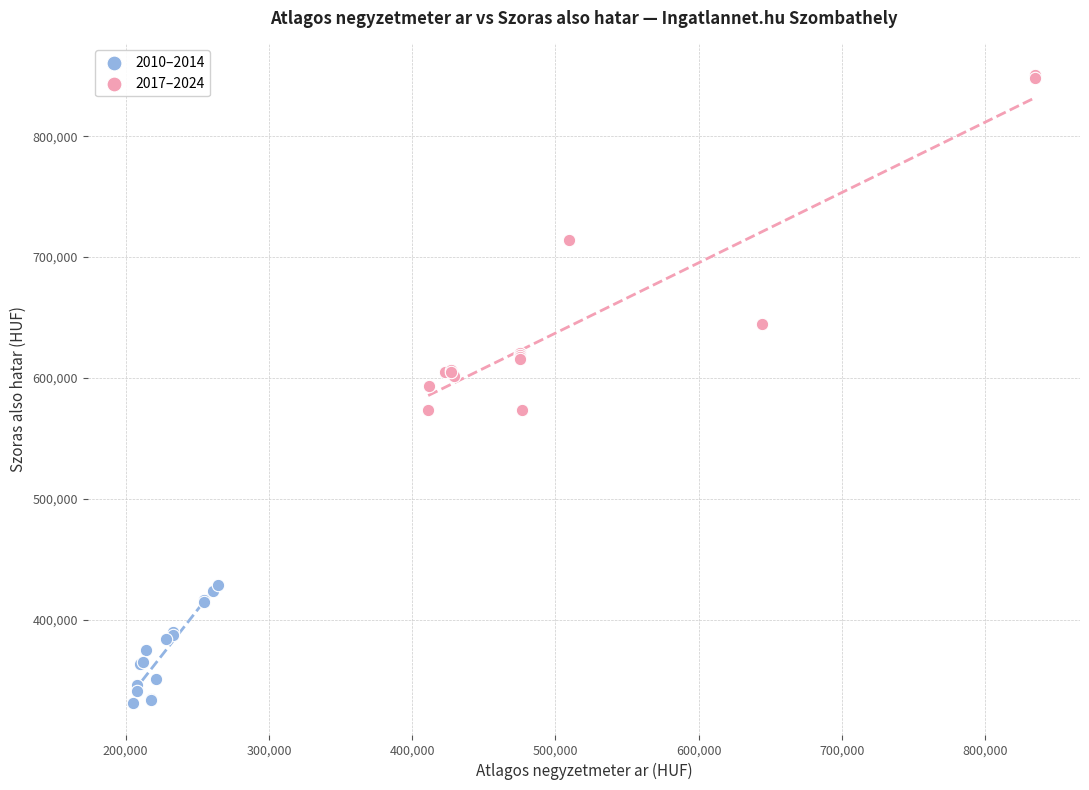

Which series has the largest Y range (max minus min)?

2017–2024